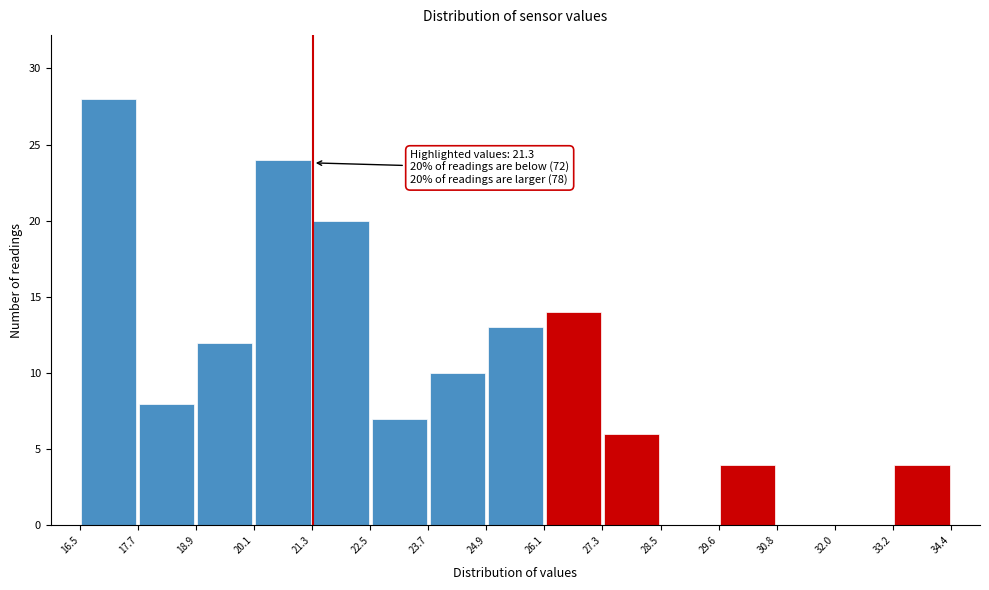

Over which range of the x-axis is the bar tallest?

16.5 to 17.7